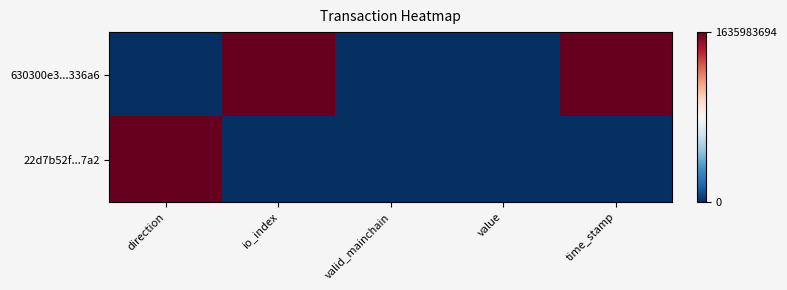

Which label corresponds to the smallest value in the chart?

direction